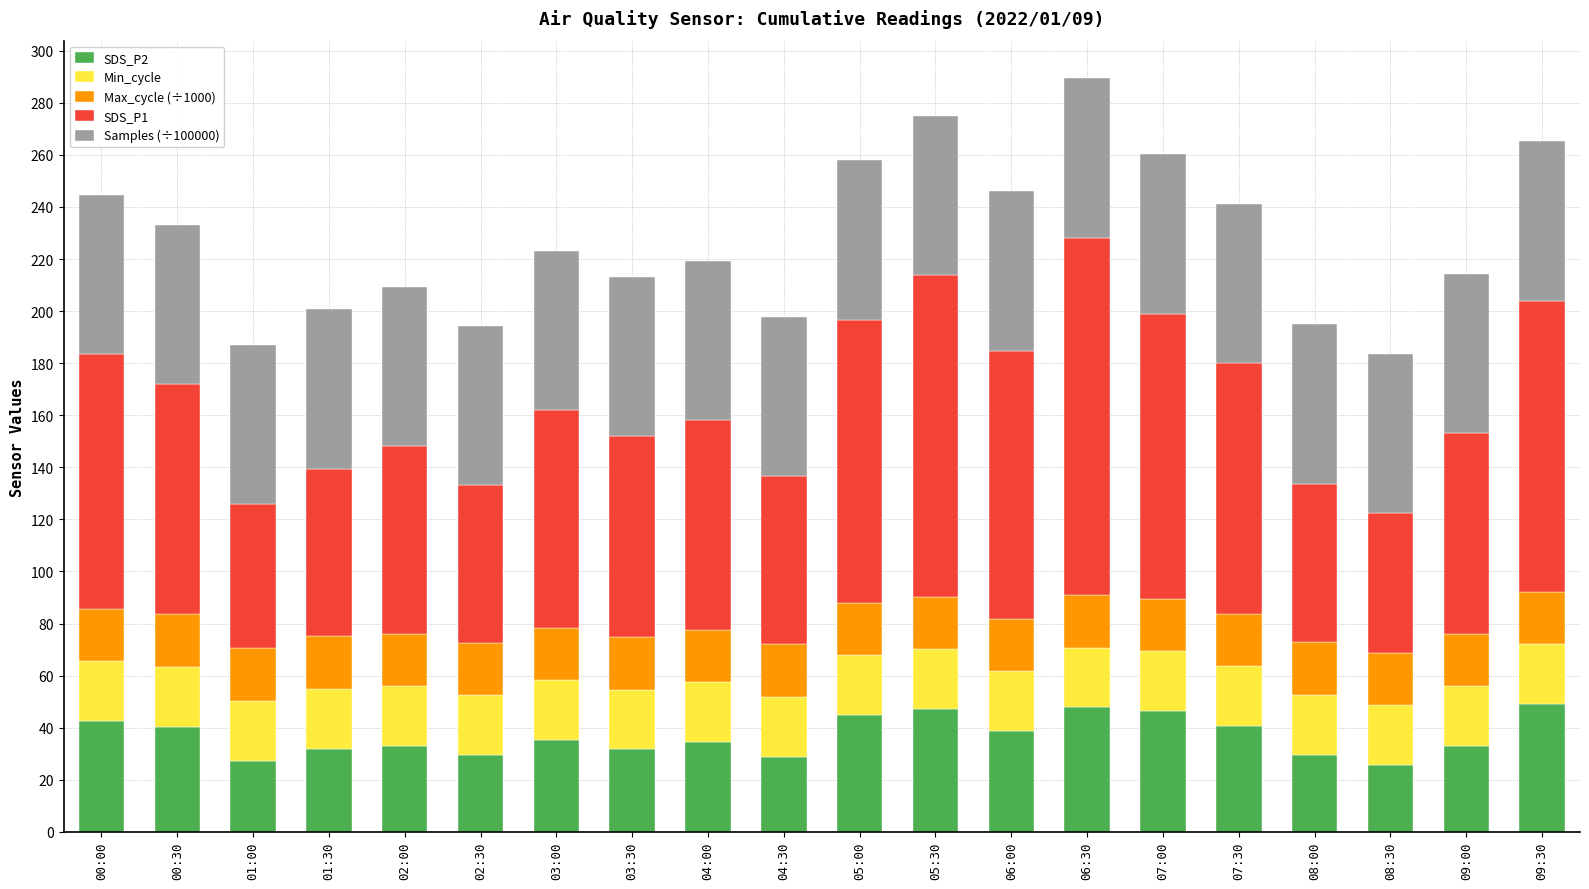

What is the sum of the SDS_P2 values at 02:00 and 07:00?

79.4